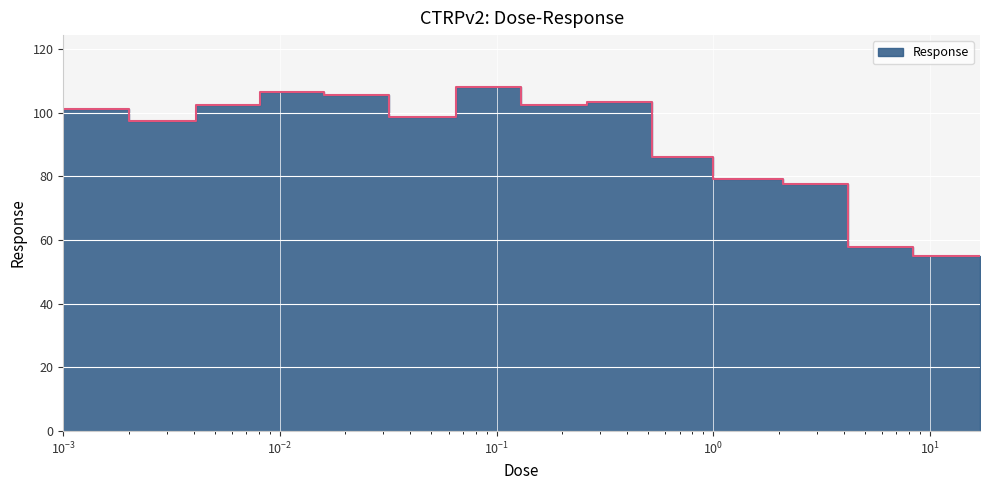

Where is the first local maximum?

0.002